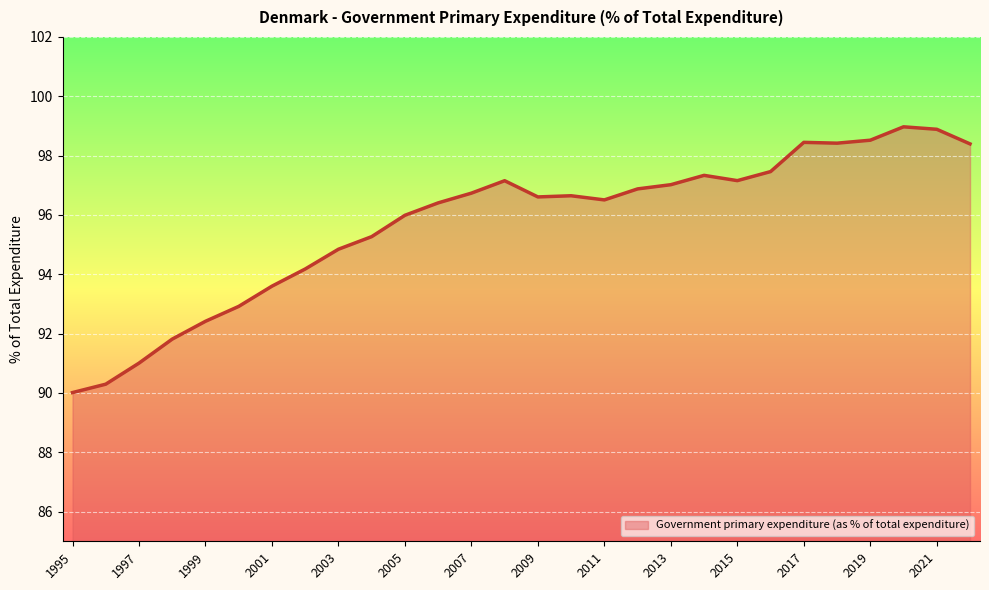

What is the smallest value displayed?

90.0